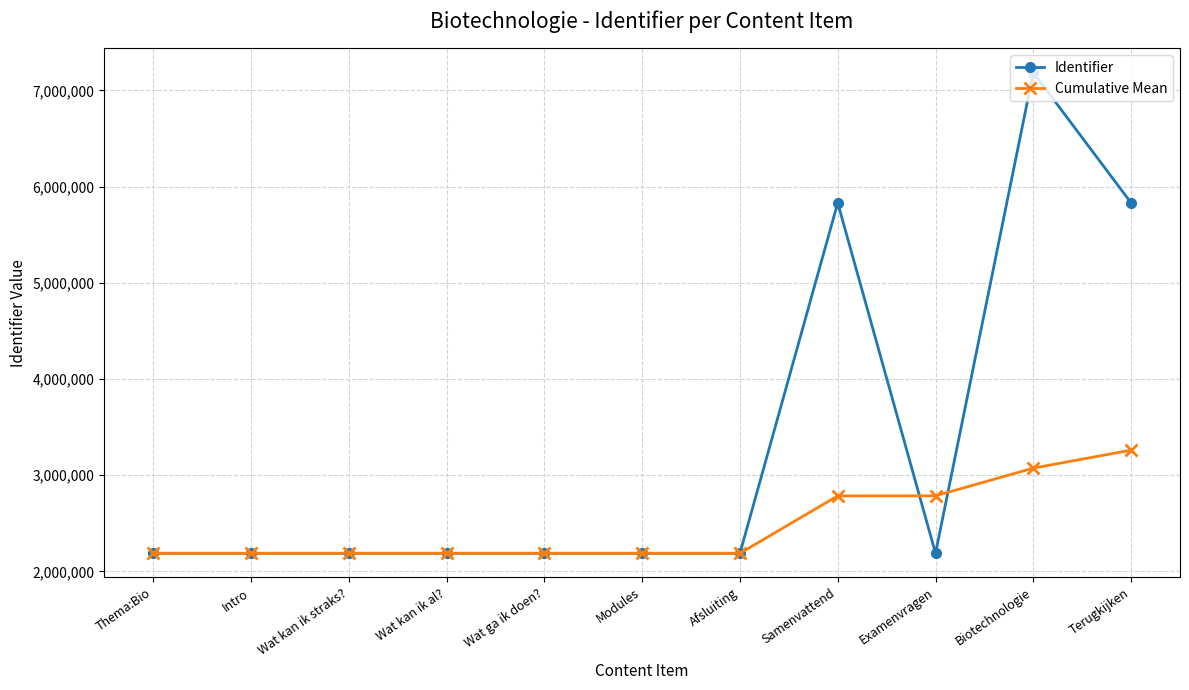

What is the difference between the highest and lowest values at Terugkijken?

2570417